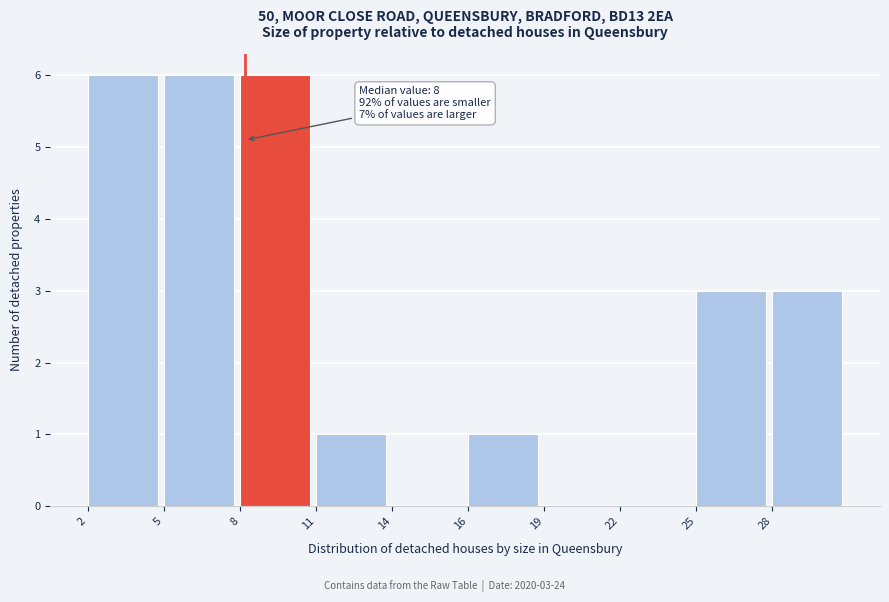

Reading right to left, list all the values displayed in this chart.

28=3	25=3	22=0	19=0	16=1	14=0	11=1	8=6	5=6	2=6